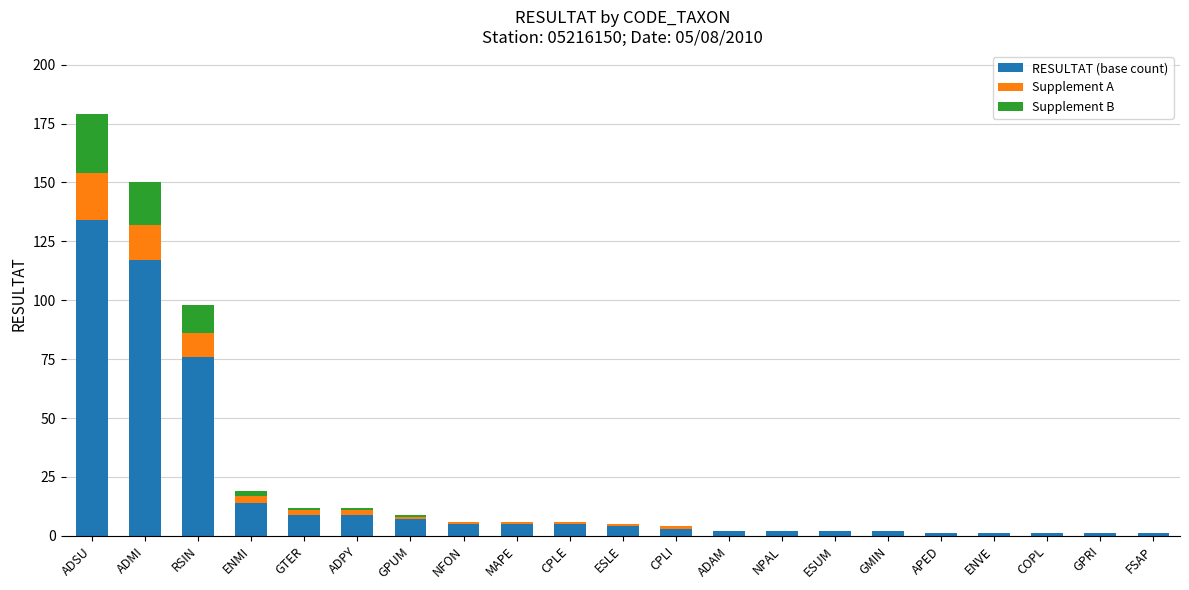

At which category is the sum across all series the highest?

ADSU